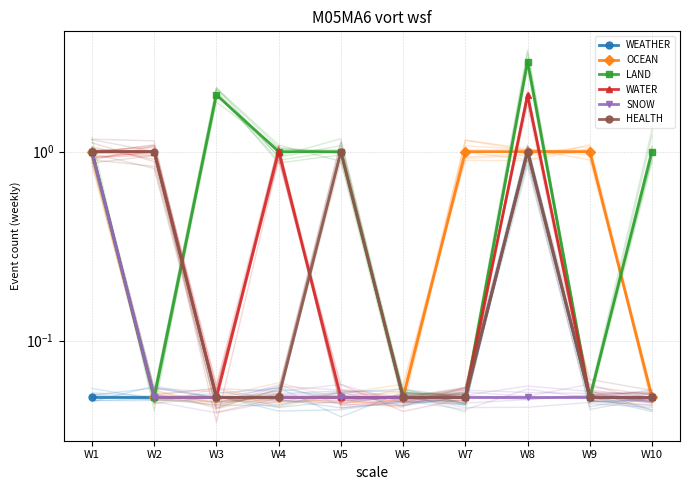

What is the maximum value shown in the chart?

3.0